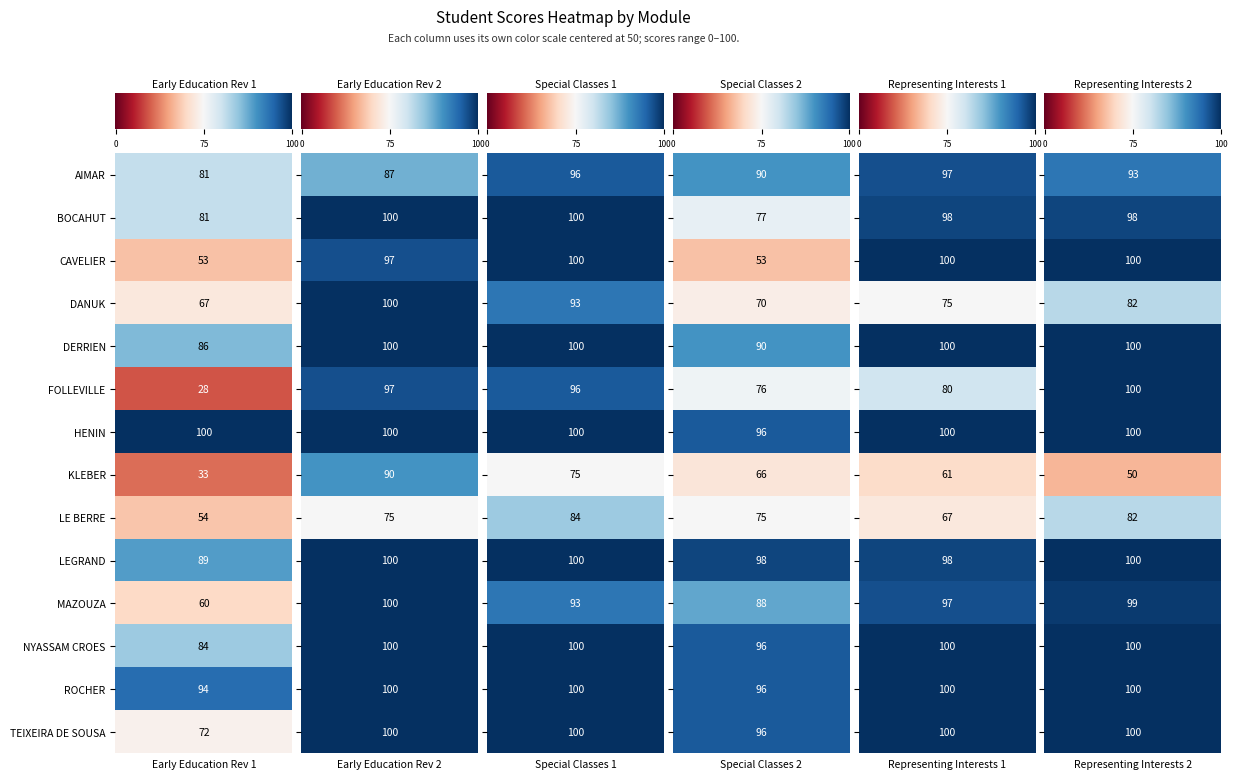

True or false: Early Education Rev 1 has a value of 165 at ROCHER.

False